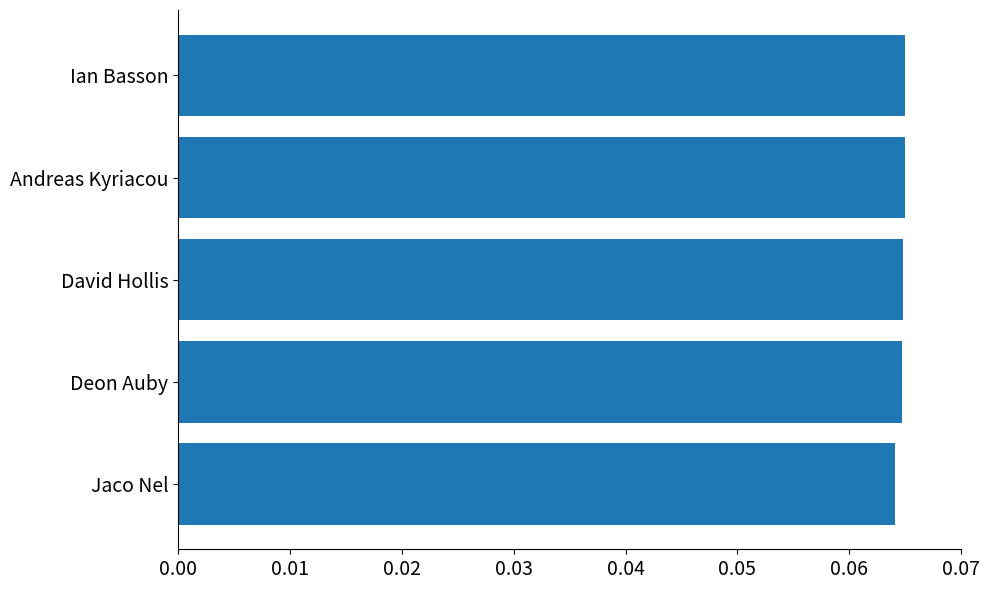

What is the sum of all values?

0.3